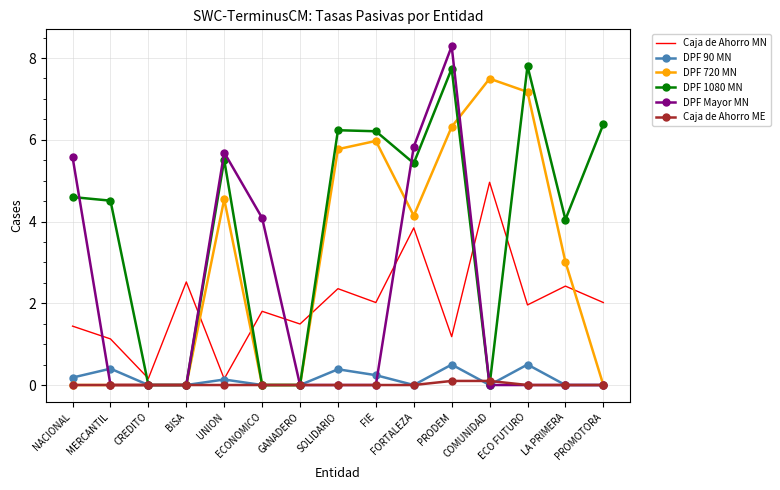

Is the value of Caja de Ahorro MN at LA PRIMERA greater than the value of DPF 1080 MN at UNION?

No